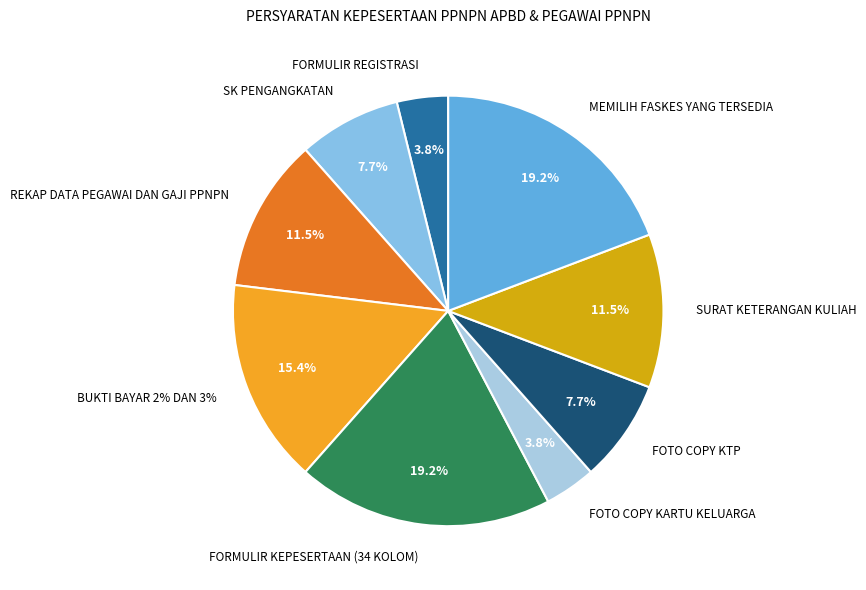

The REKAP DATA PEGAWAI DAN GAJI PPNPN slice represents 4% of the pie. True or false?

False